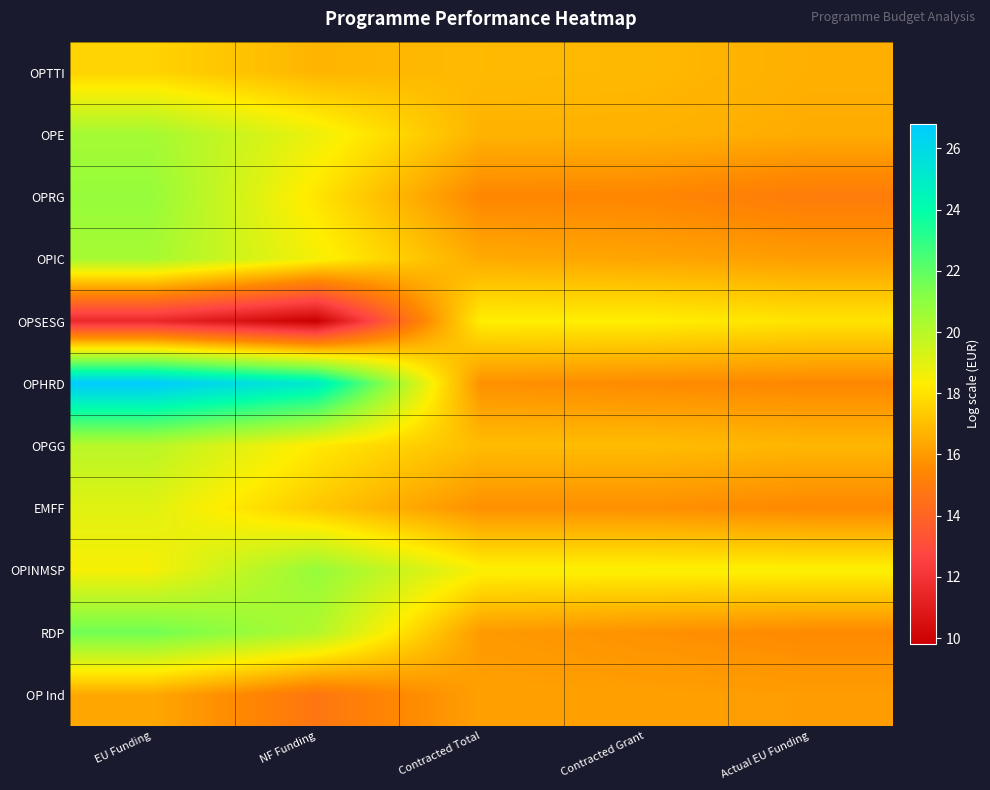

At which category is the sum across all series the highest?

EU Funding